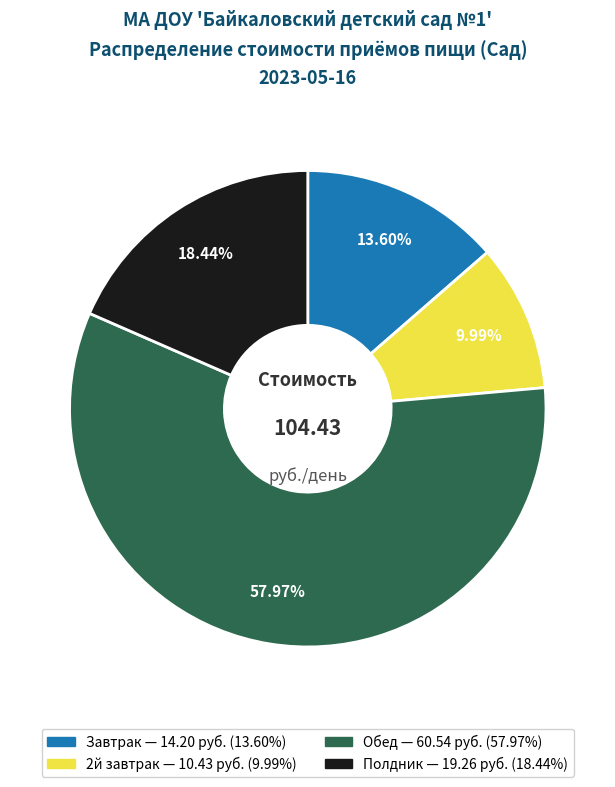

What portion of the pie excludes Полдник?

81.6%